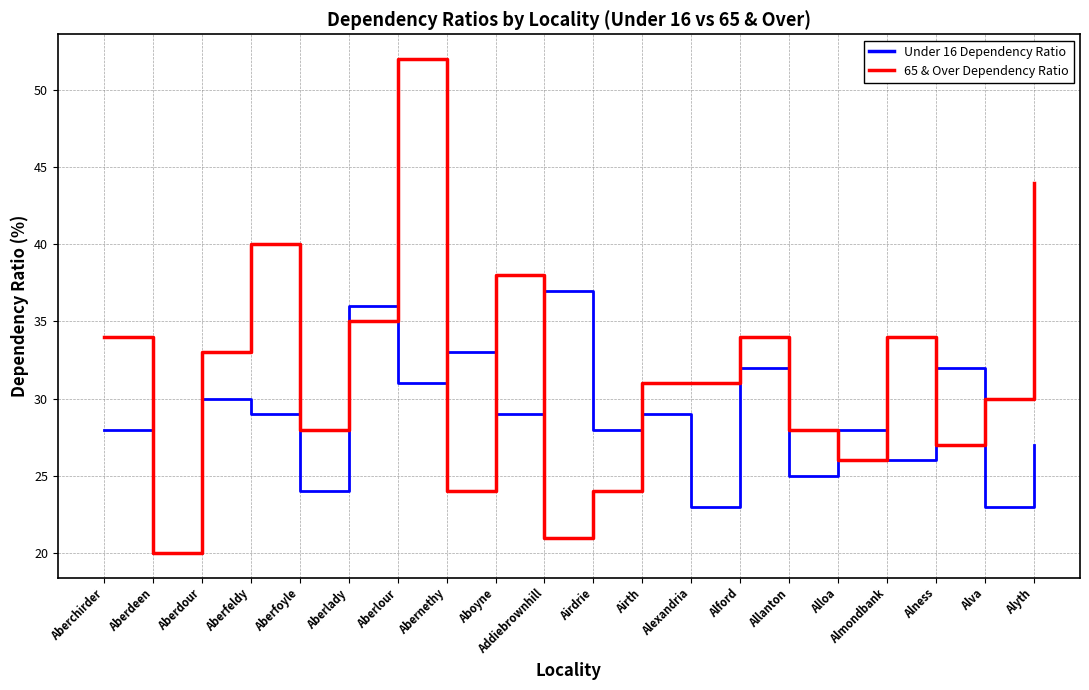

Does the chart display data point markers on the line(s)?

No